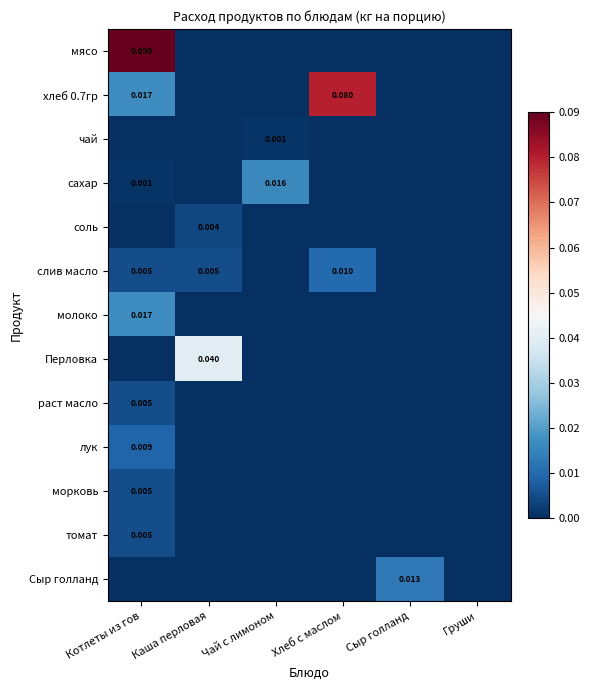

Which series has the largest range (max minus min)?

мясо